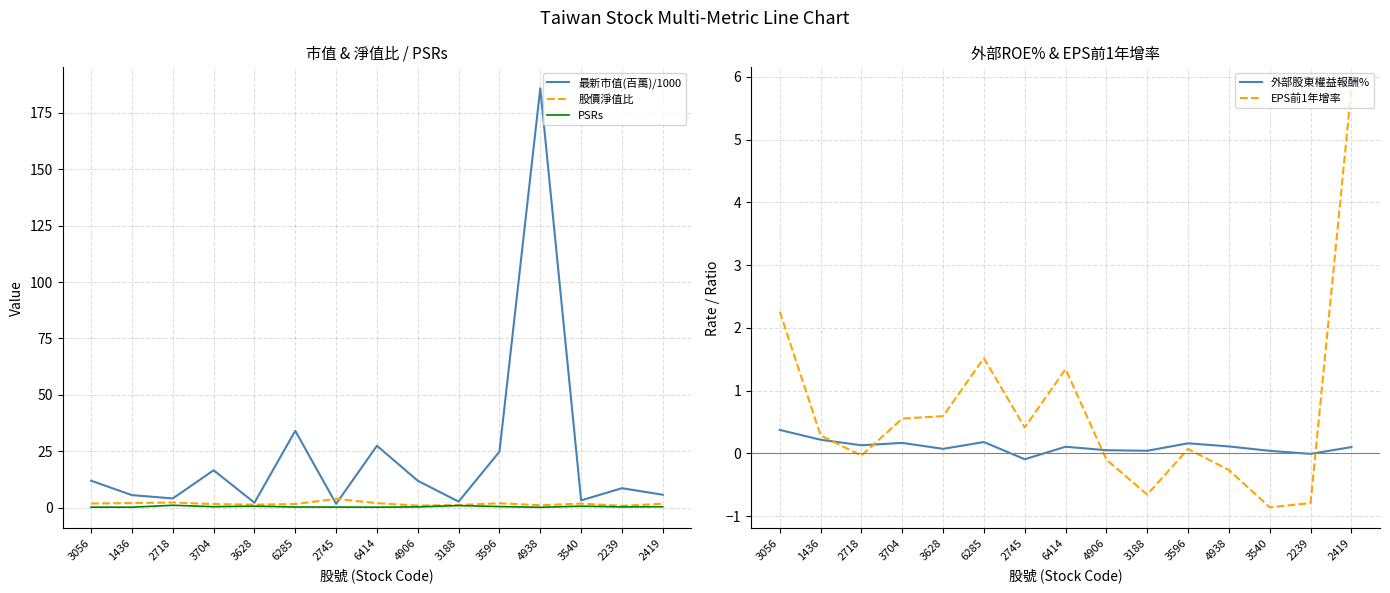

At which category does EPS前1年增率 reach its first local valley?

2718